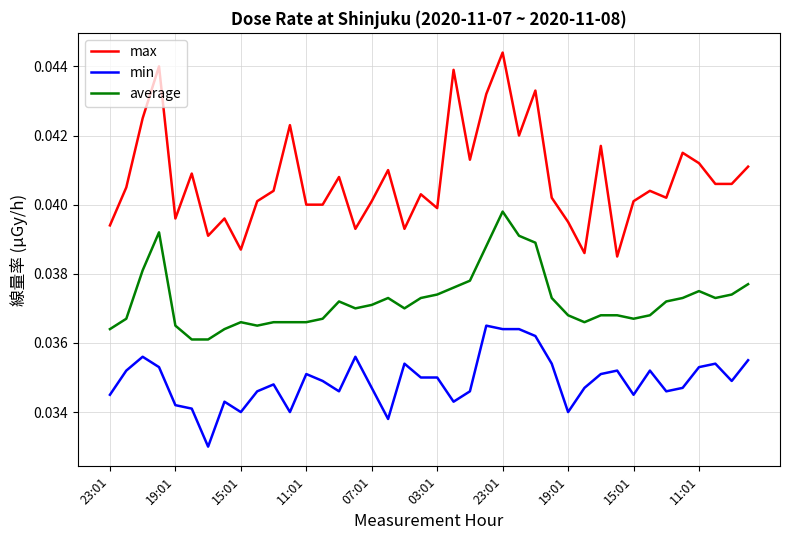

Does the chart have visible grid lines?

Yes